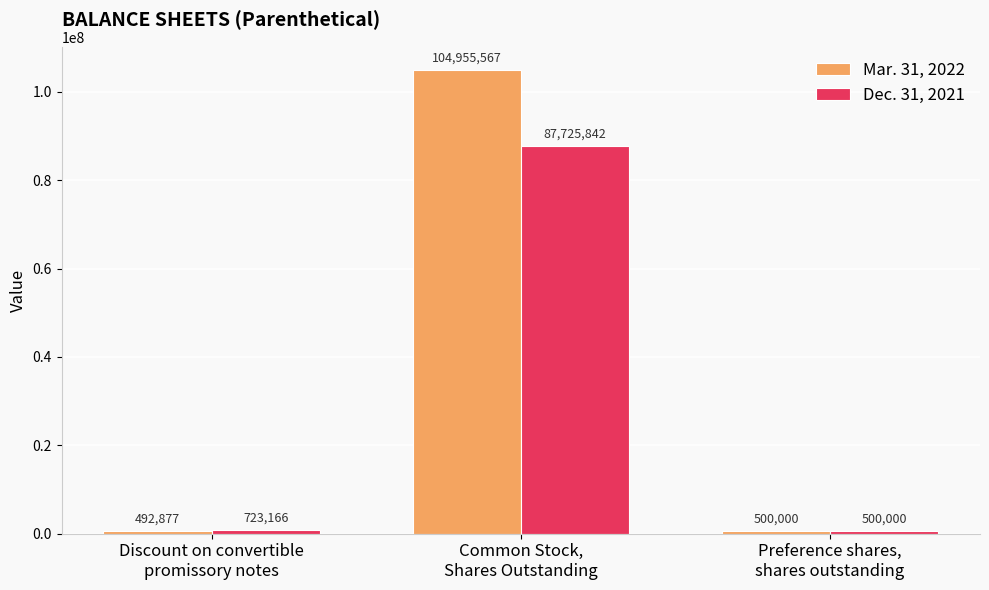

Are the bars grouped side by side (vs. stacked)?

Yes